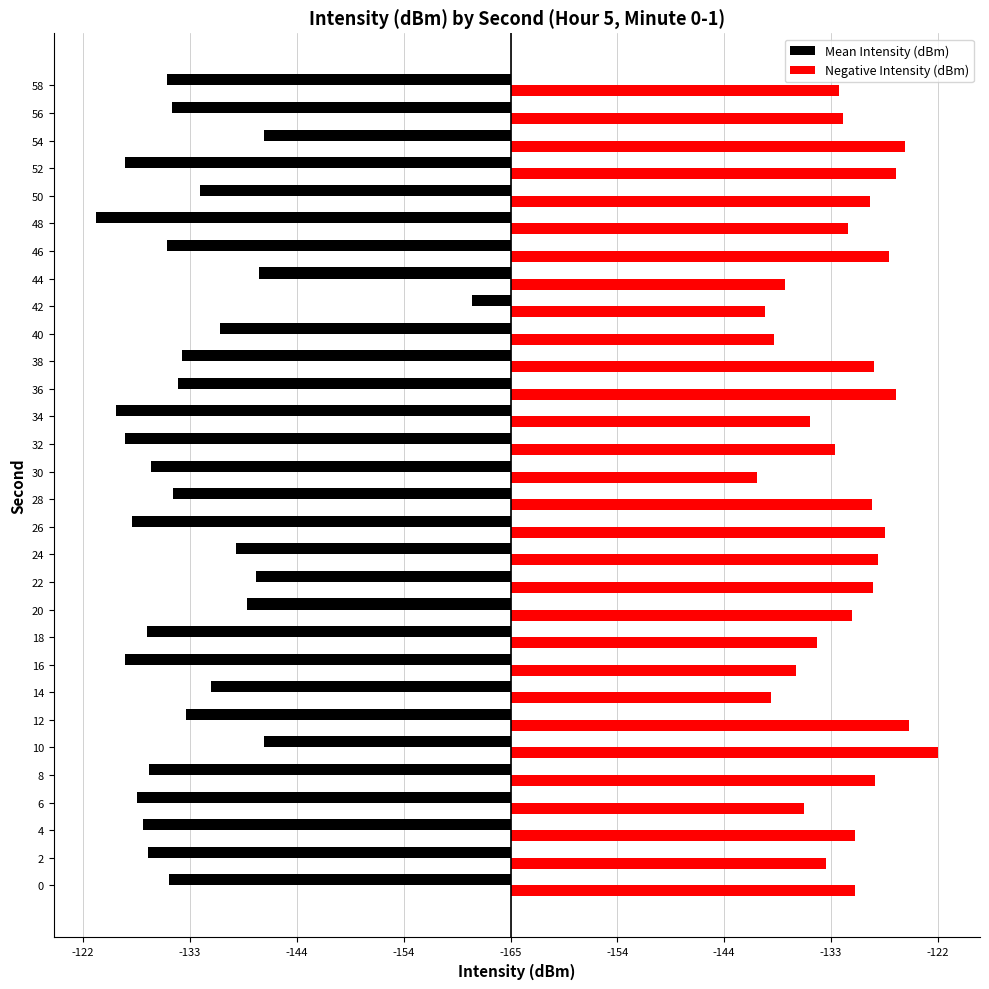

What is the value of the Mean Intensity (dBm) bar at the 15th from the left?

-33.7